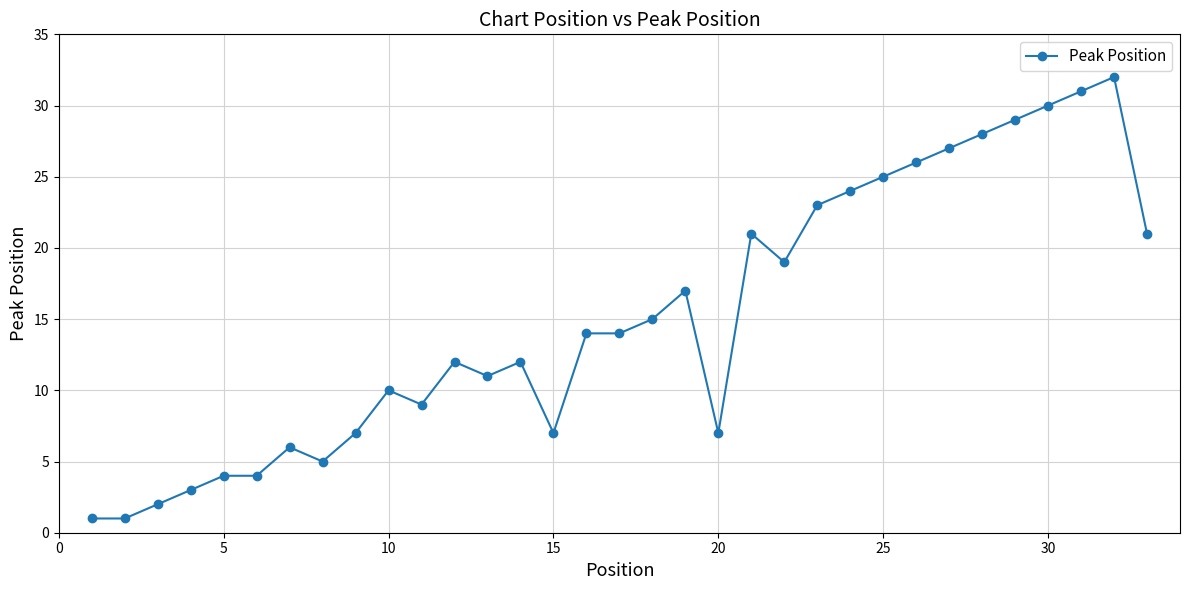

What is the maximum value shown in the chart?

32